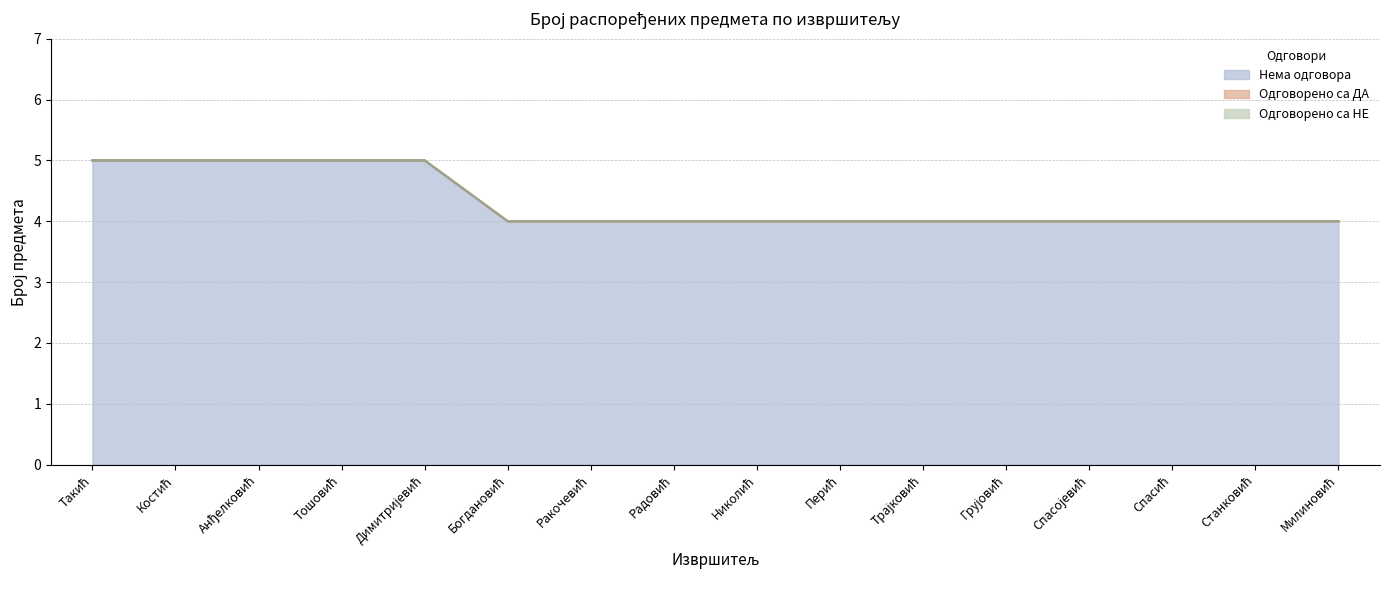

How many lines are shown in the chart?

3